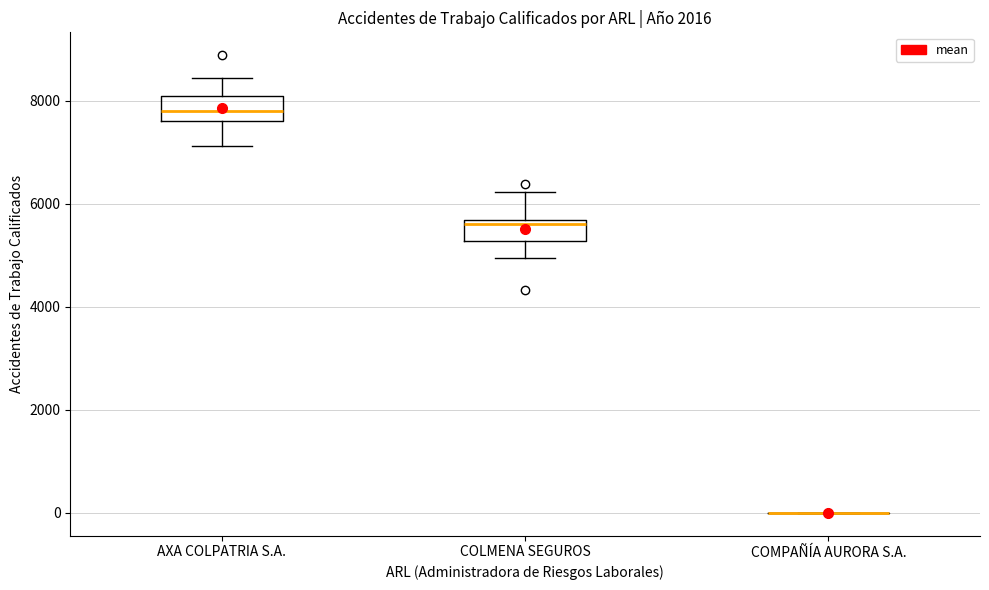

Reading left to right, read every box against the y-axis: the position of its median line, the range the box covers, and the ends of its whiskers. The values are not printed on the chart, so give them approximately, as read against the axis.

AXA COLPATRIA S.A.: median 7800, box 7600 to 8000, whiskers 7200 to 8400
COLMENA SEGUROS: median 5600 (just below the box's upper edge), box 5200 to 5600, whiskers 5000 to 6200
COMPAÑÍA AURORA S.A.: box collapsed to a line at 0, whiskers 0 to 0